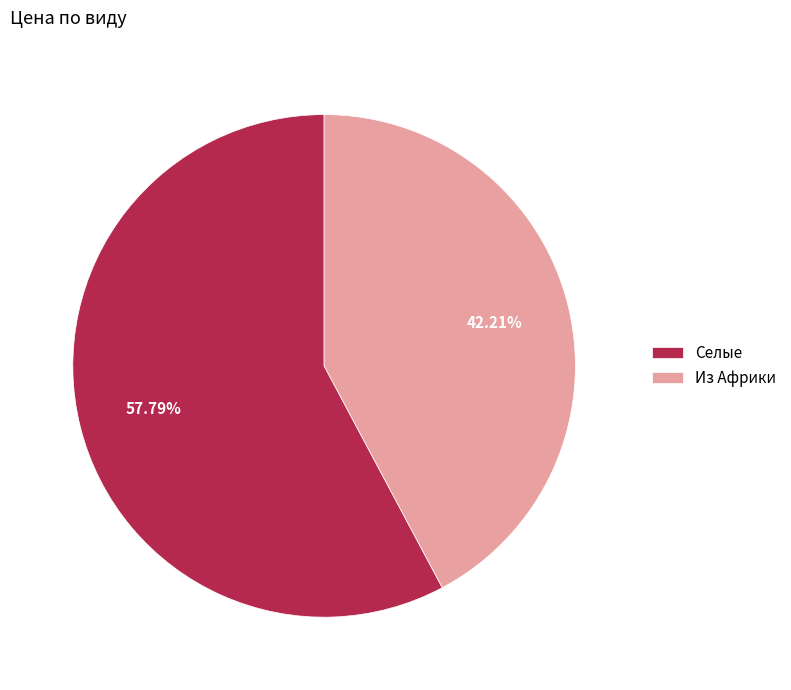

How many segments does this pie chart have?

2